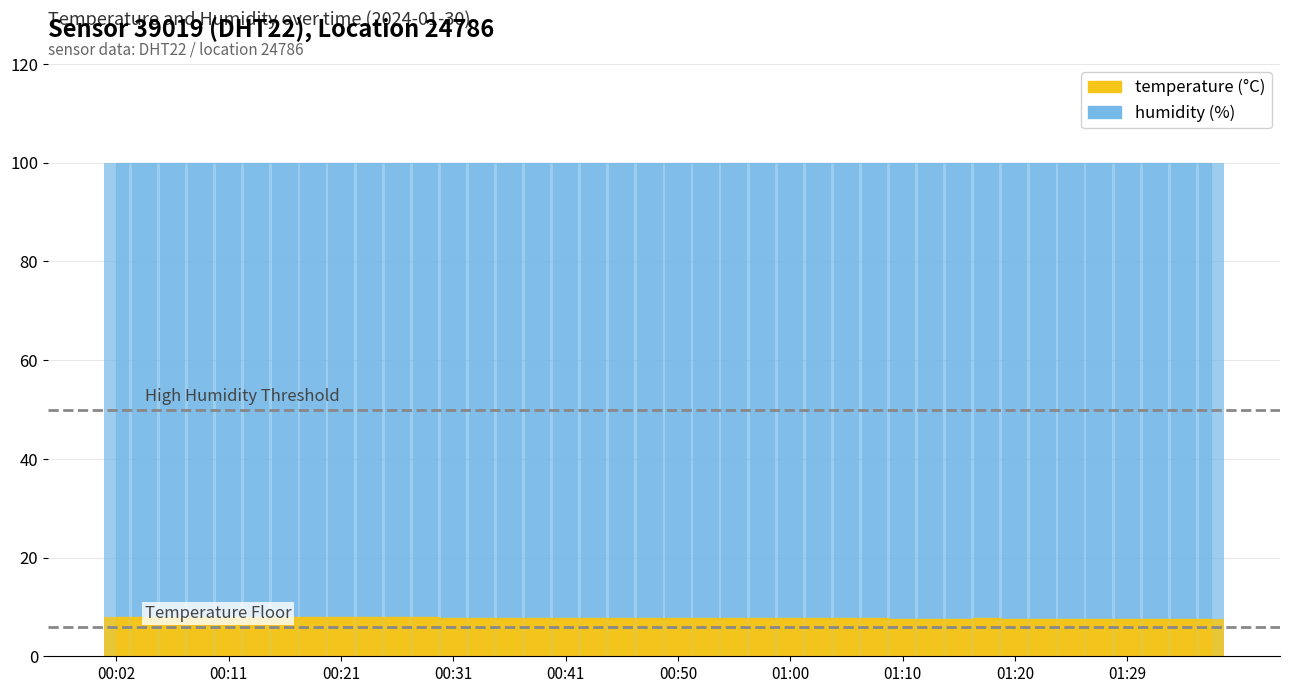

What is the difference between the second highest and second lowest values?

0.4